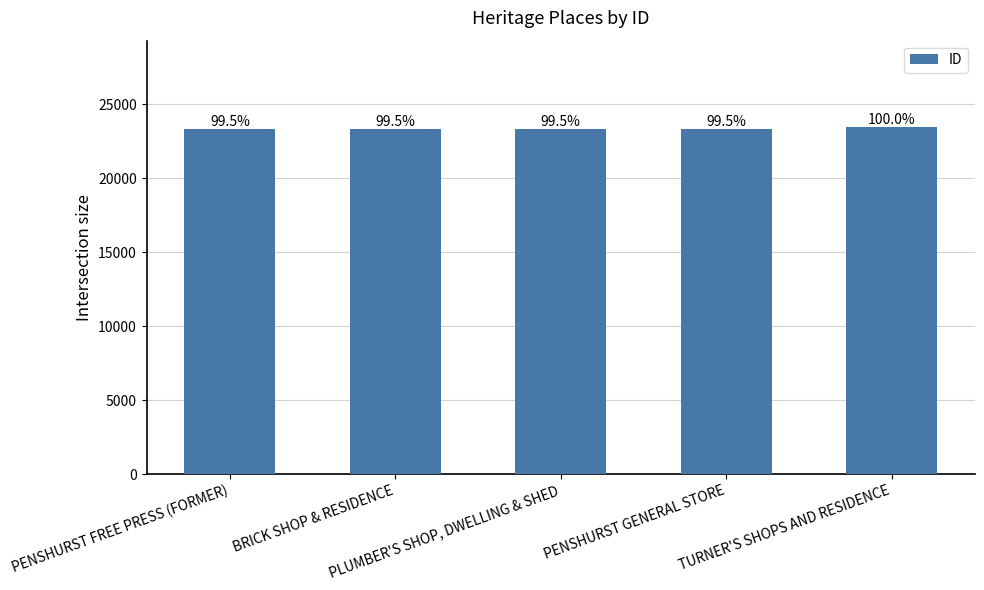

Does the chart contain any negative values?

No